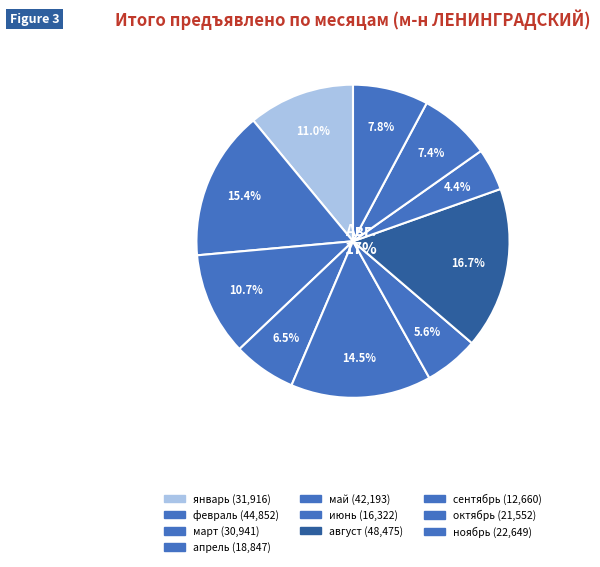

True or false: август accounts for 4% of the total.

False